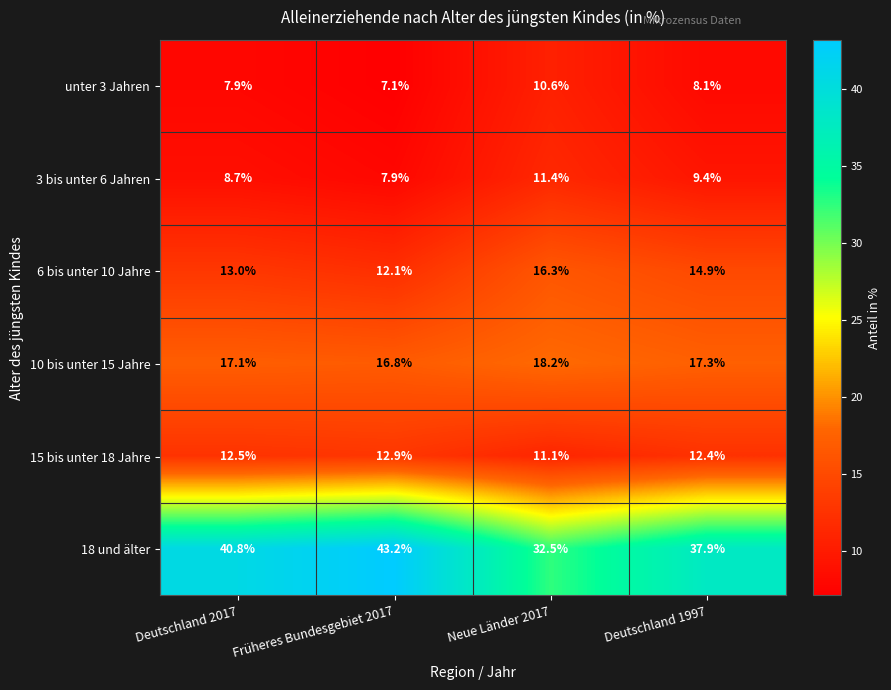

Reading left to right, list all the values displayed in this chart.

unter 3 Jahren: 7.9	7.1	10.6	8.1
3 bis unter 6 Jahren: 8.7	7.9	11.4	9.4
6 bis unter 10 Jahre: 13.0	12.1	16.3	14.9
10 bis unter 15 Jahre: 17.1	16.8	18.2	17.3
15 bis unter 18 Jahre: 12.5	12.9	11.1	12.4
18 und älter: 40.8	43.2	32.5	37.9